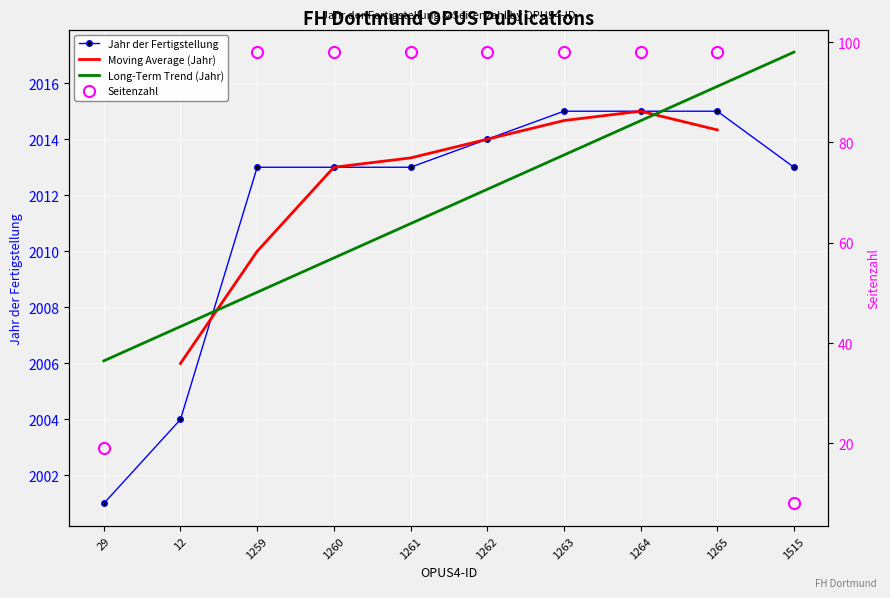

Reading right to left, what are all the values shown in this chart?

2013	2015	2015	2015	2014	2013	2013	2013	2004	2001